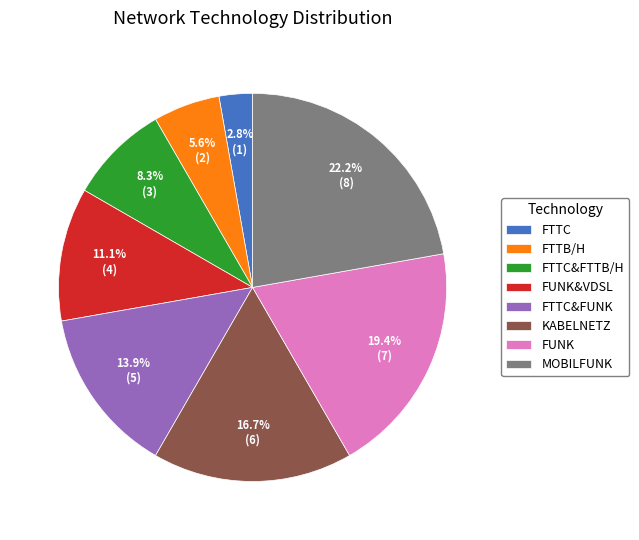

To the nearest percent, what is the difference between the FTTC&FTTB/H and MOBILFUNK slice percentages?

14%